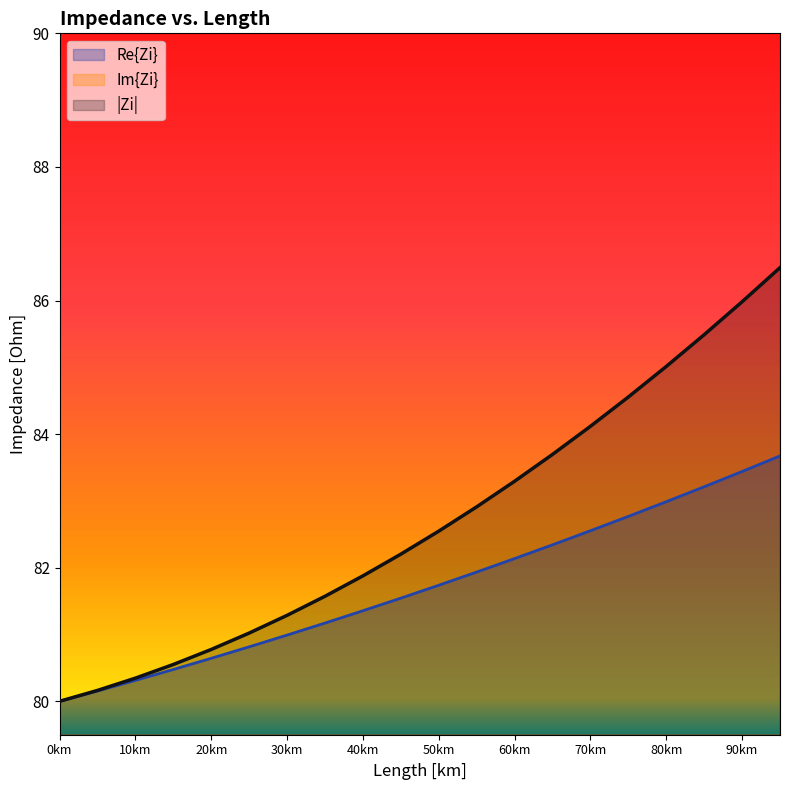

At which category is the sum across all series the highest?

95